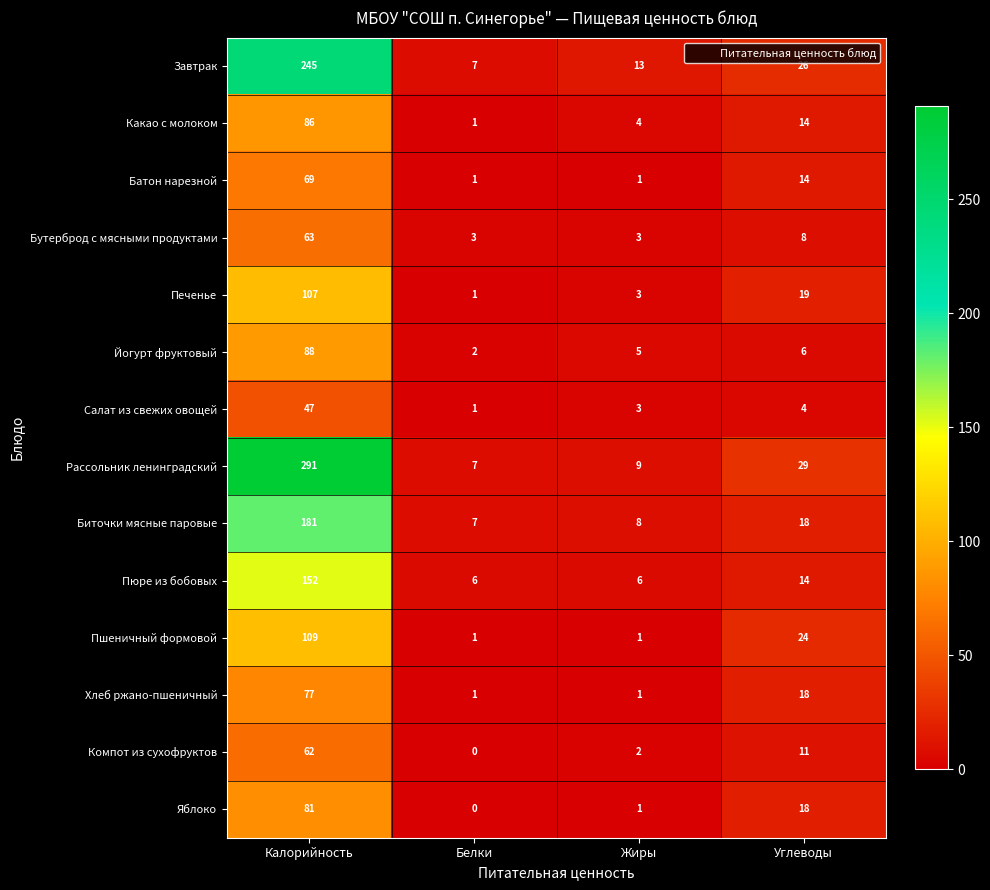

At how many categories does at least one series exceed 169?

1